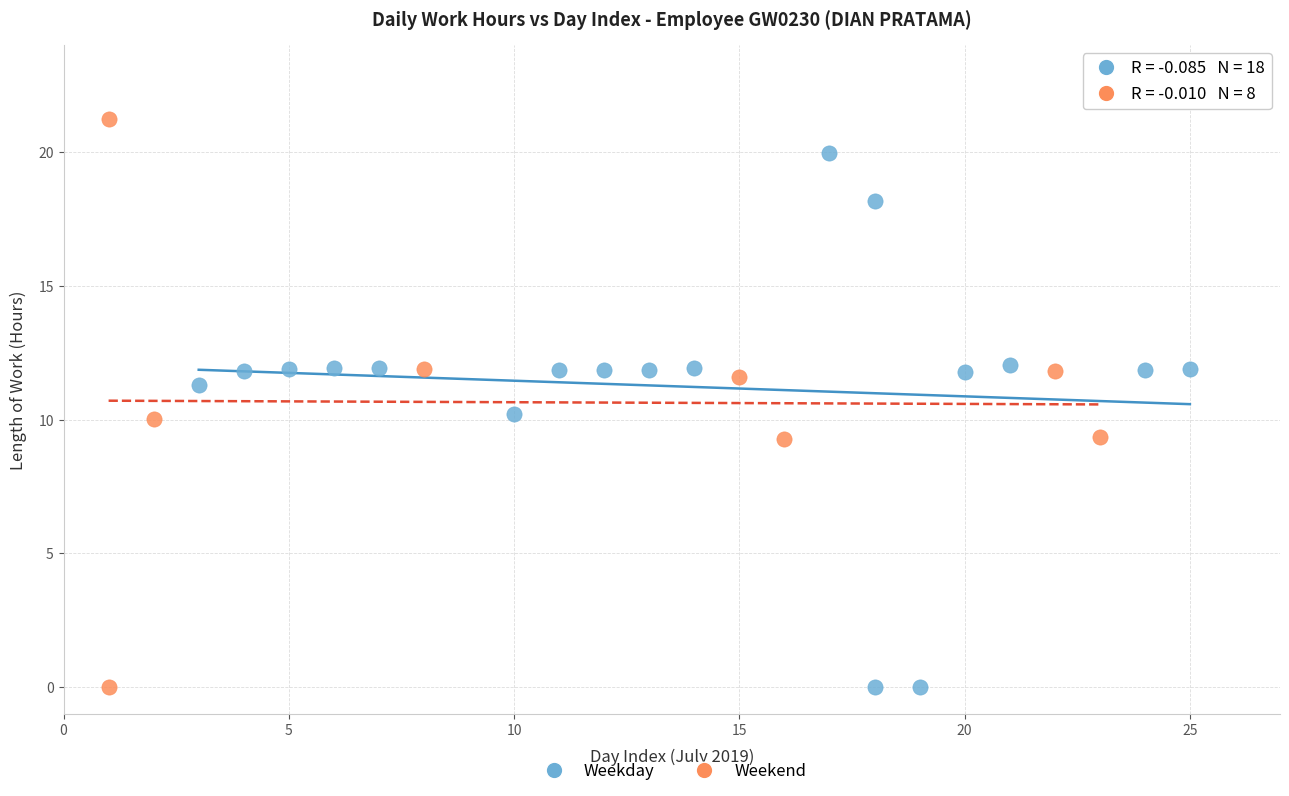

Which series reaches the maximum Y coordinate?

Weekend